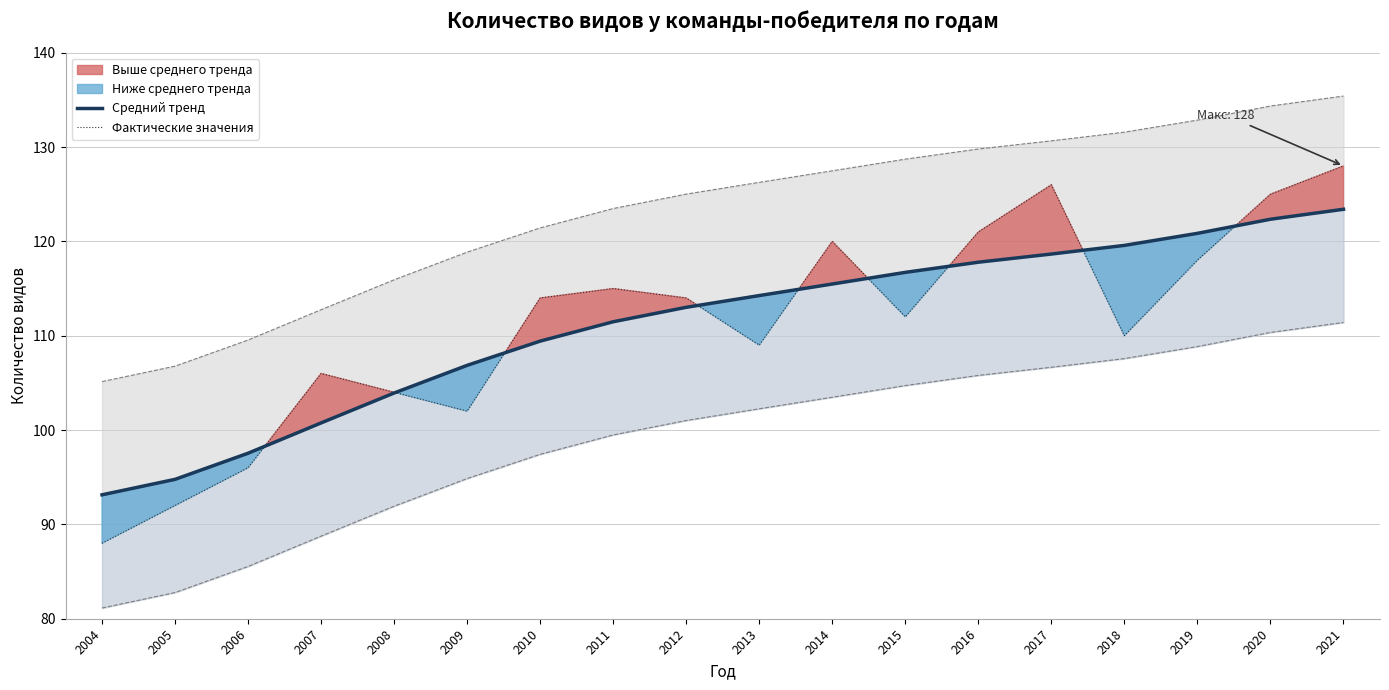

True or false: Фактические значения has a value of 34.4 at 2004.

False